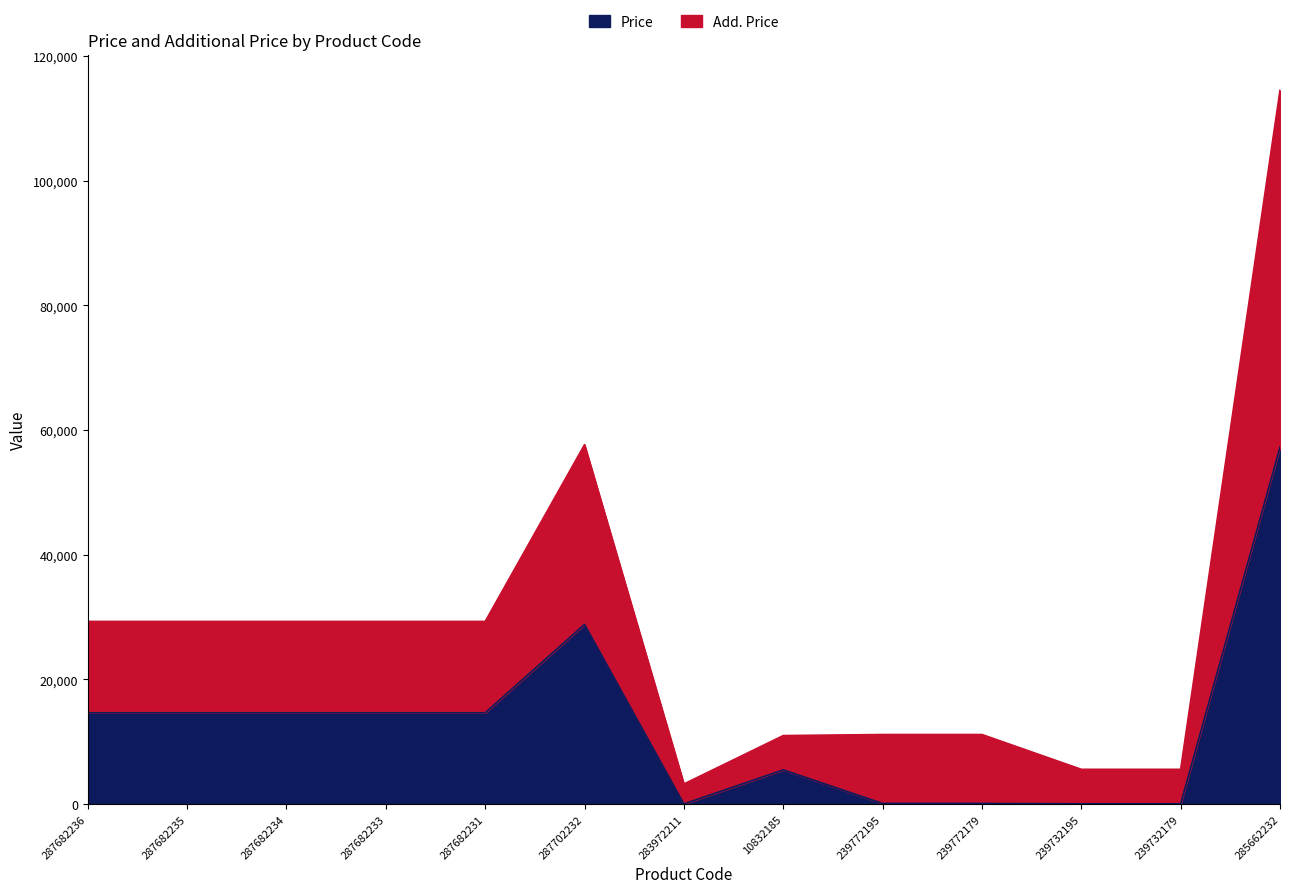

What is the maximum value for Price?

57235.5